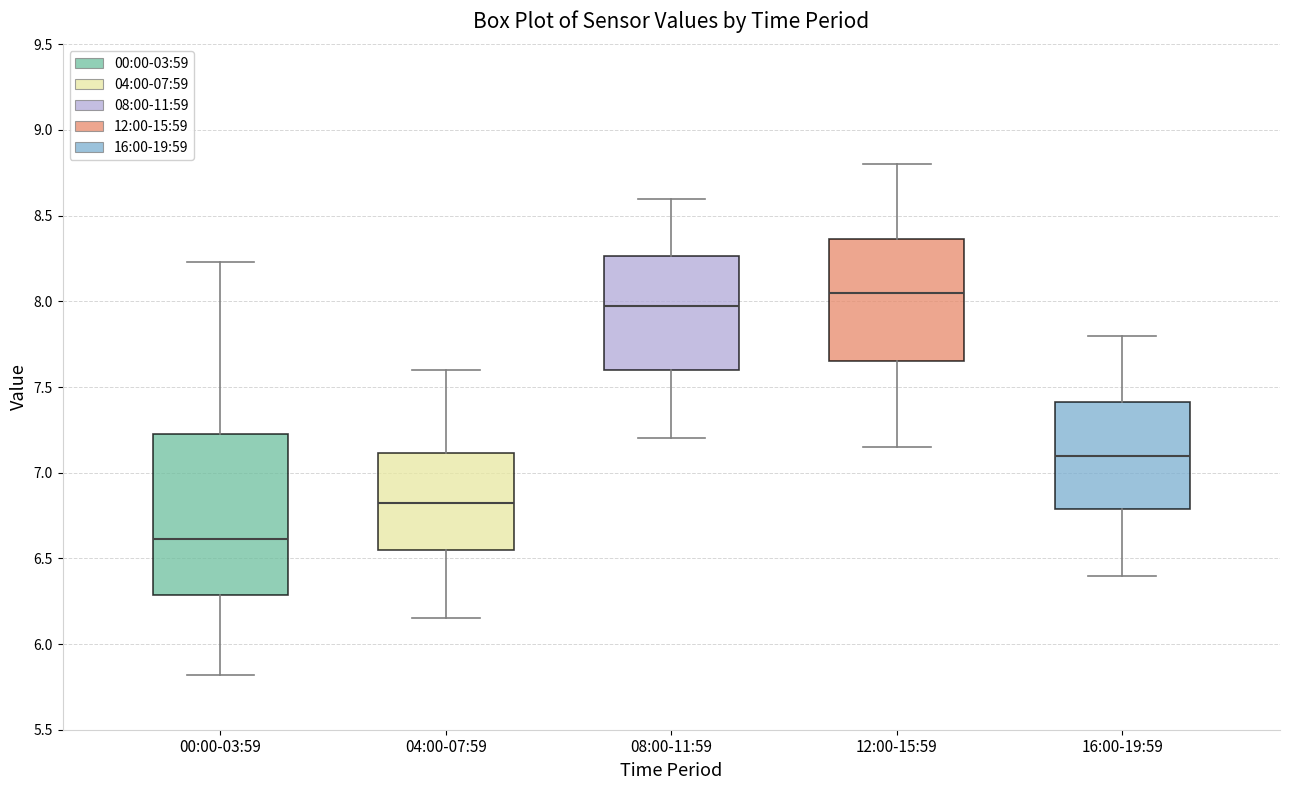

Comparing the boxes themselves (not the whiskers), which one is the tallest?

00:00-03:59